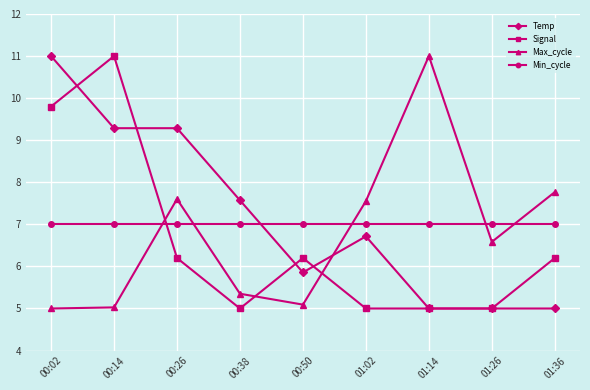

At which label does Max_cycle first exceed 6?

00:26